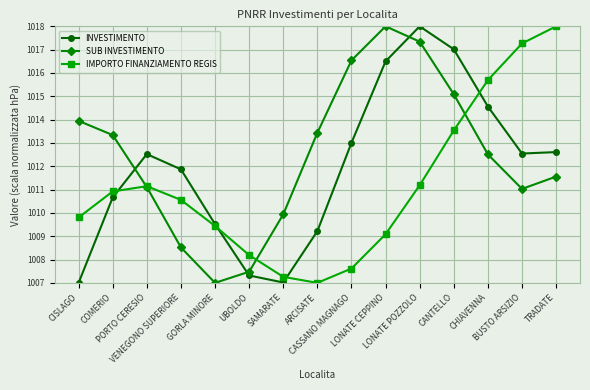

How many lines are shown in the chart?

3